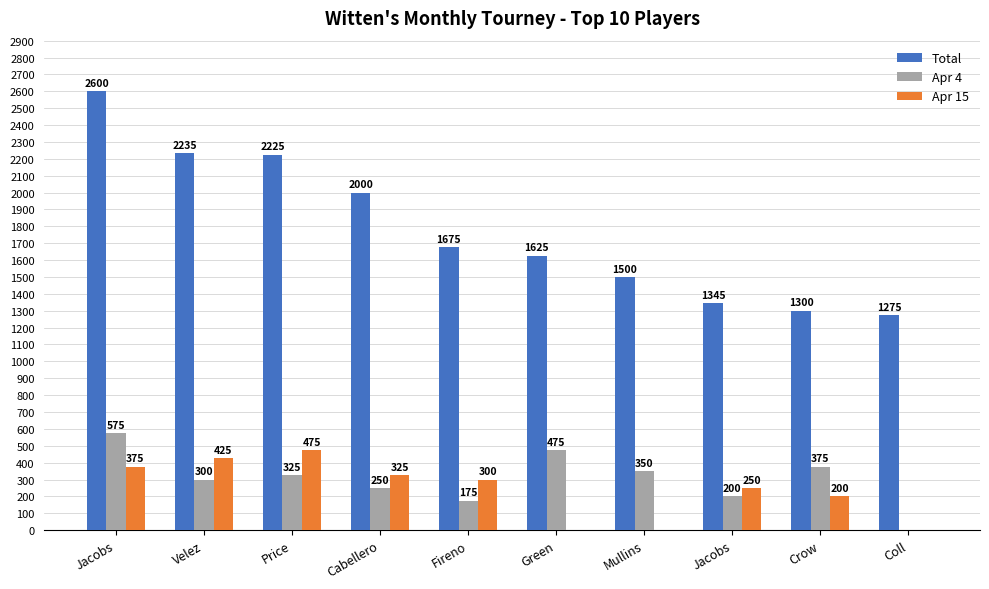

The Total series shows 2235 at Velez. True or false?

True